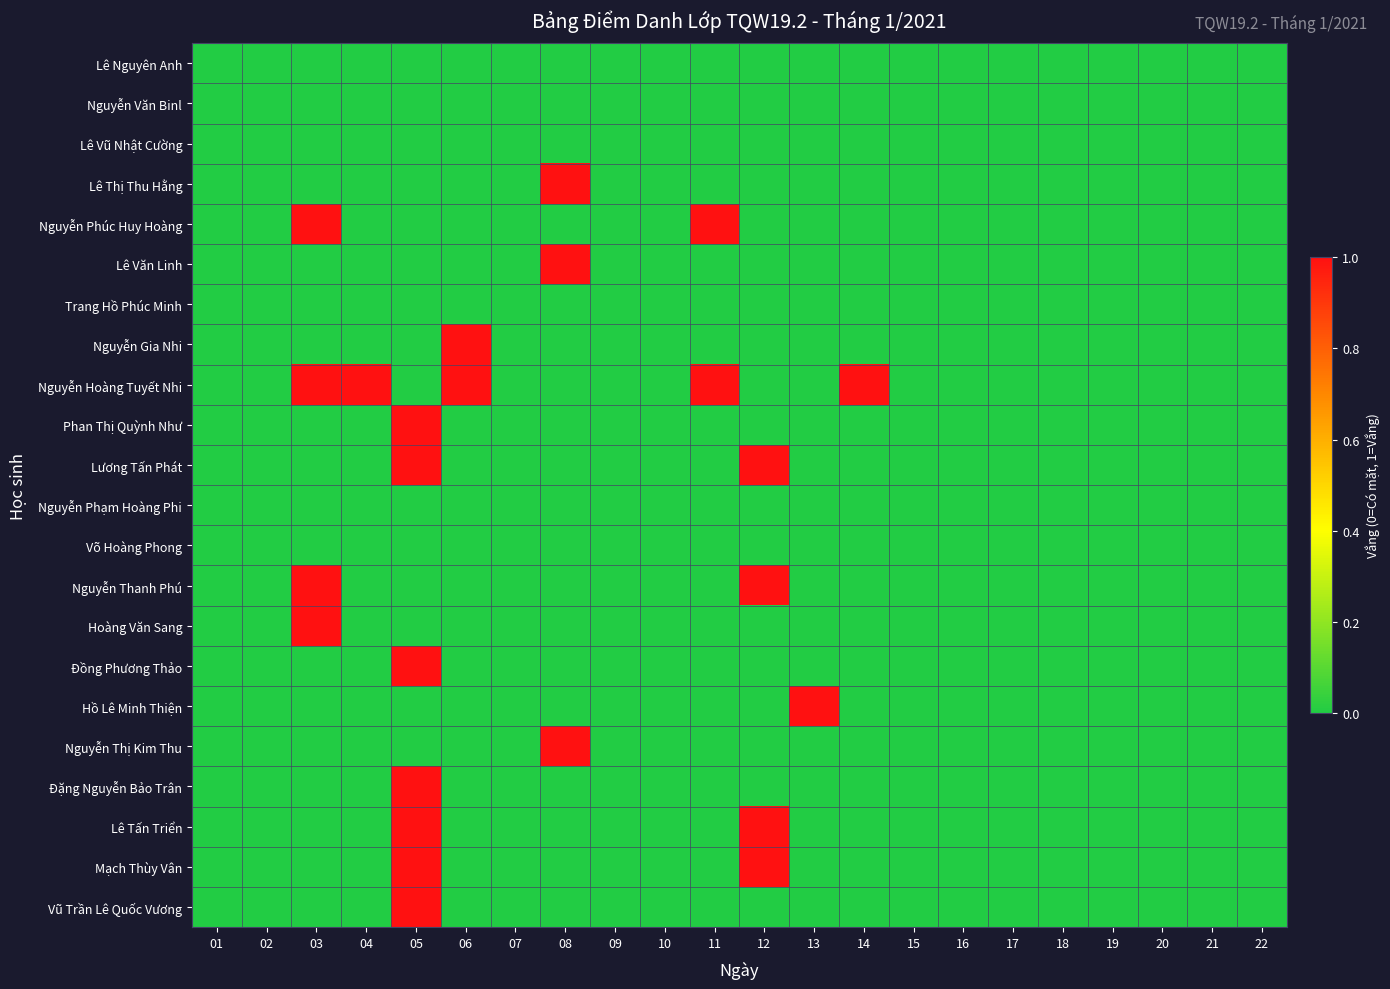

How many series are shown in this chart?

22